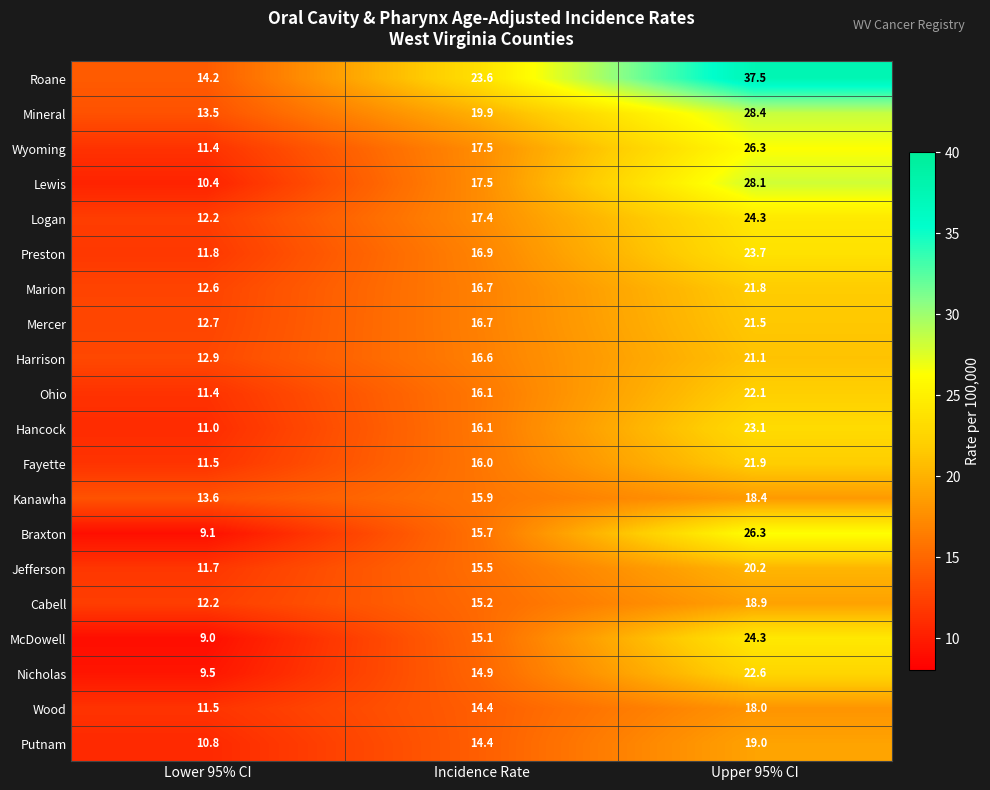

What is the total value across all series at Upper 95% CI?

467.5